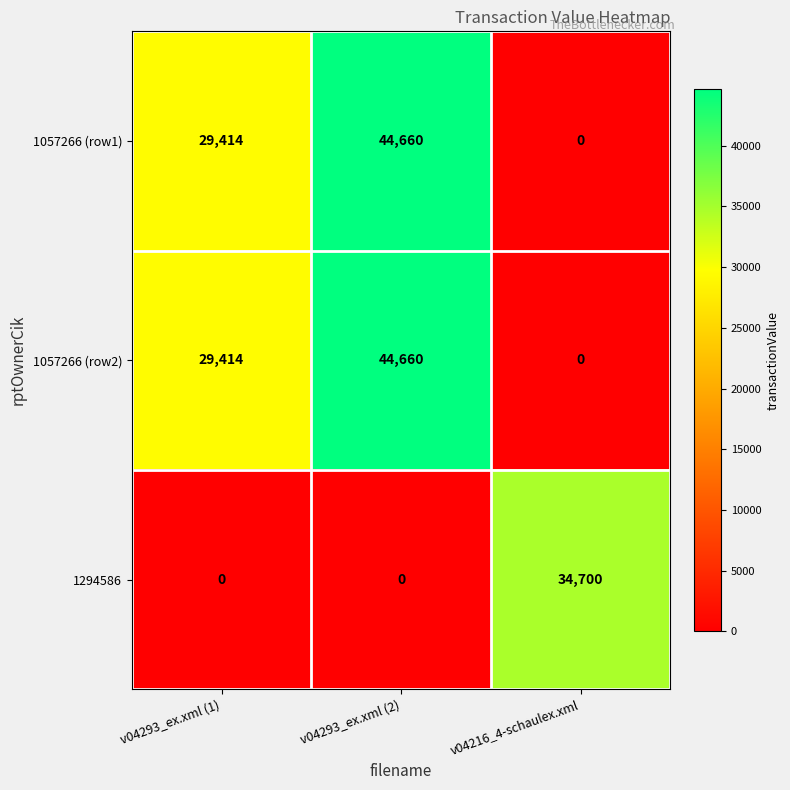

What is the total value across all series at v04293_ex.xml (2)?

89320